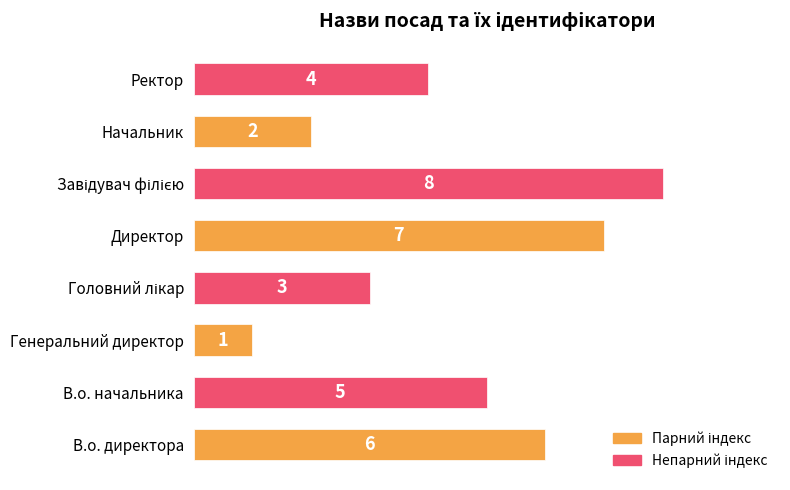

True or false: the data shows 11 at Директор.

False